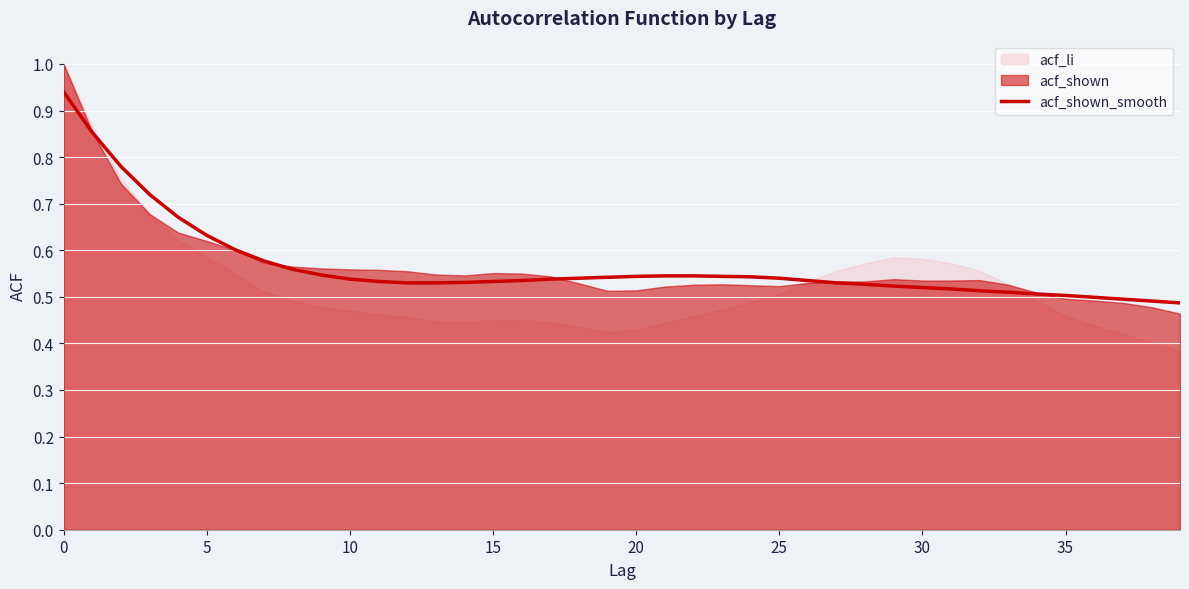

What is the approximate value at 31?

0.5